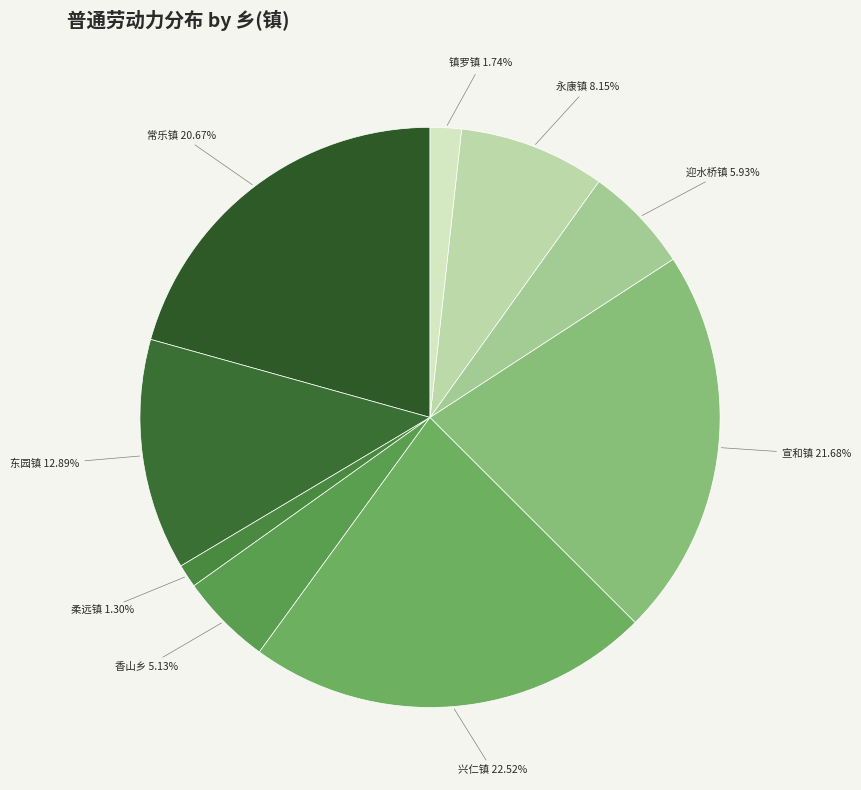

True or false: 香山乡 accounts for 5% of the total.

True